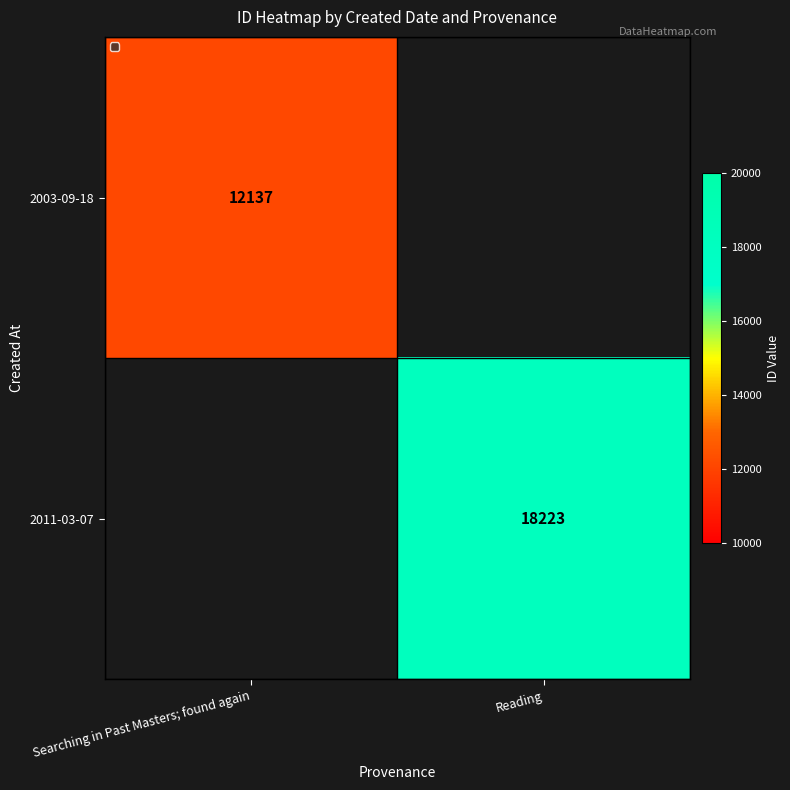

How many positive values does the 2003-09-18 series have?

1